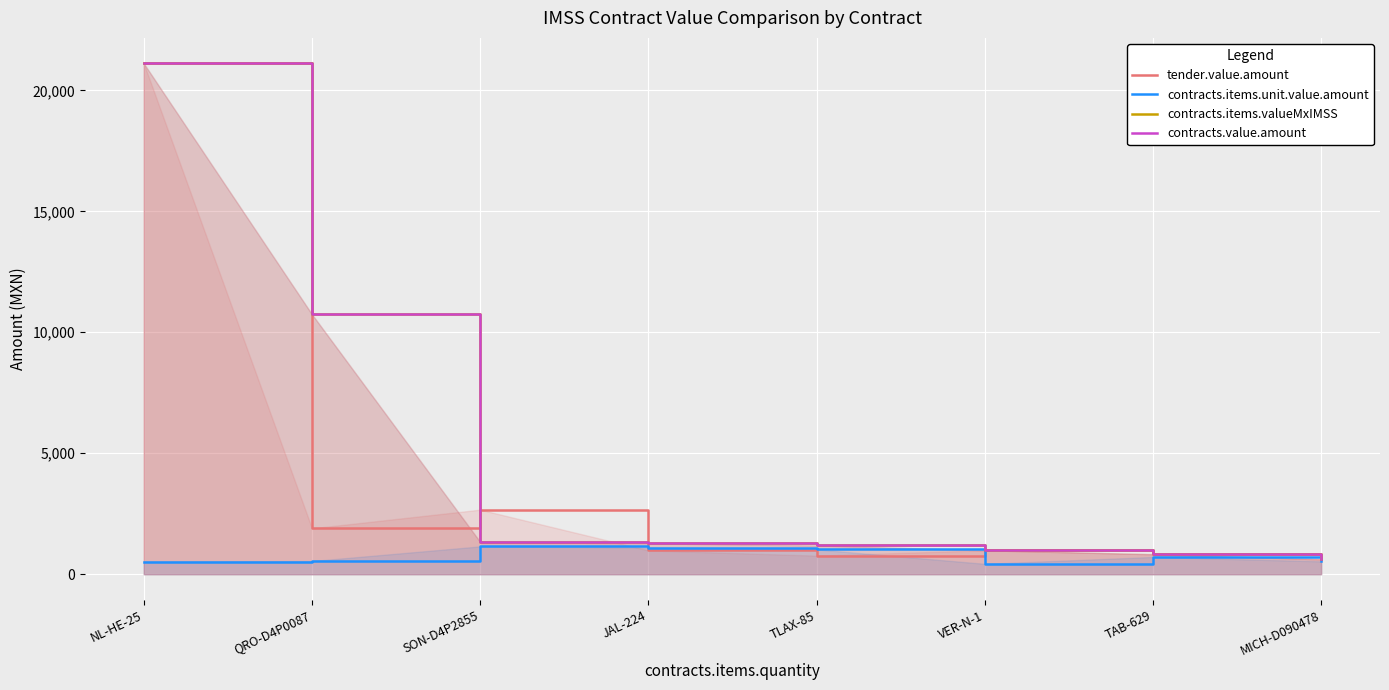

Is it true that contracts.value.amount equals 827.2 at TAB-629?

True